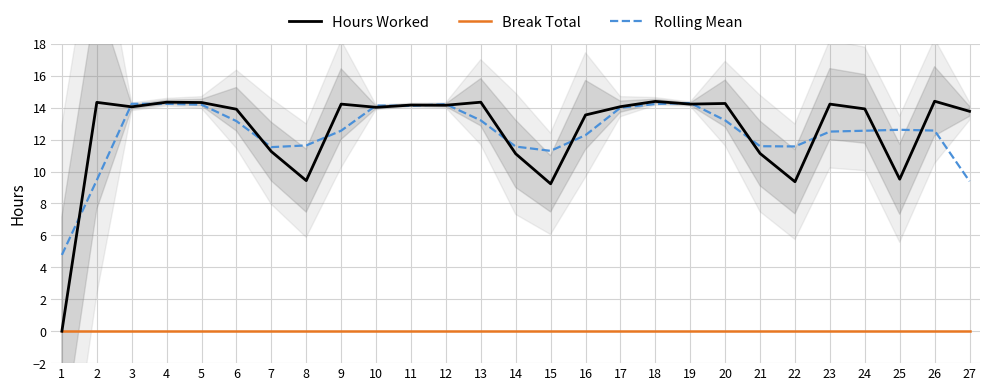

What is the total value across all series at 17?

28.1